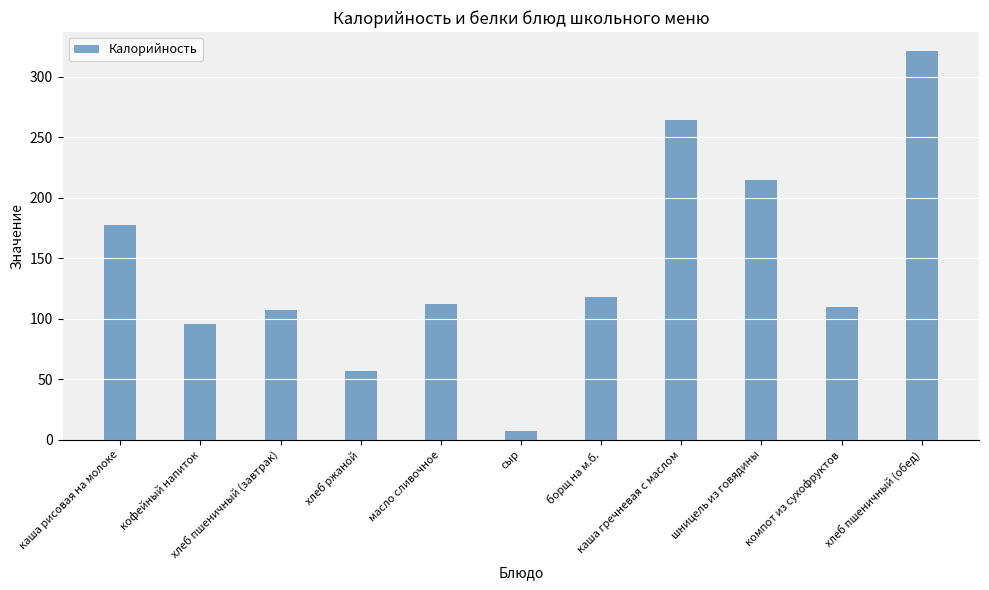

Reading left to right, extract all data points from this chart.

177.9	96.0	107.0	56.7	112.0	7.4	118.0	264.0	215.0	110.0	321.0